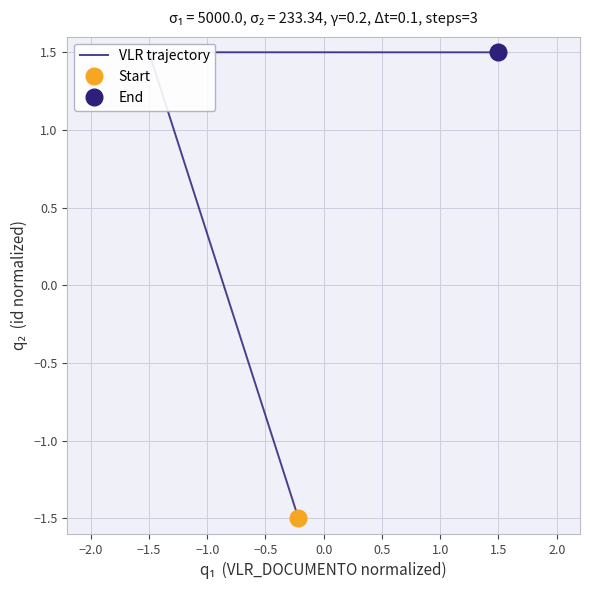

The chart shows a value of 1.5 at 1.5. True or false?

True